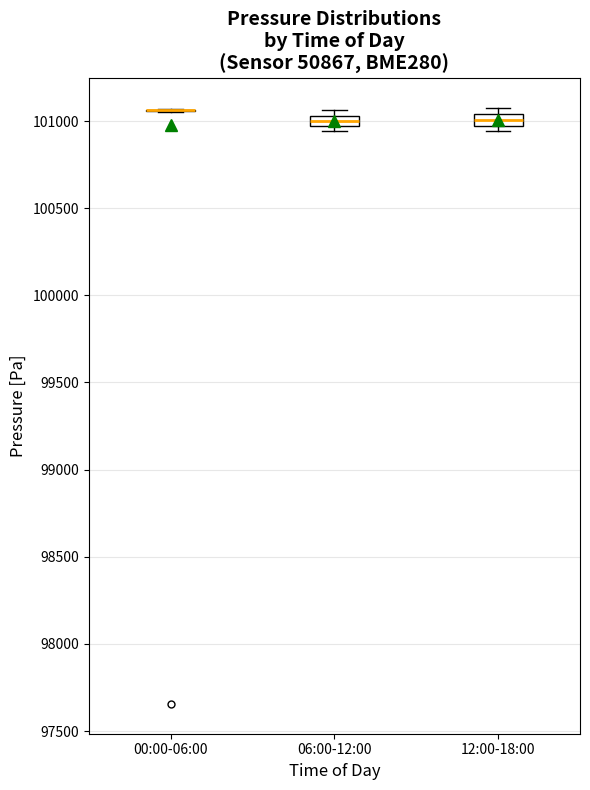

Where is the lower edge of the box for 12:00-18:00 on the y-axis? The values are not printed on the chart, so give them approximately, as read against the axis.

100950